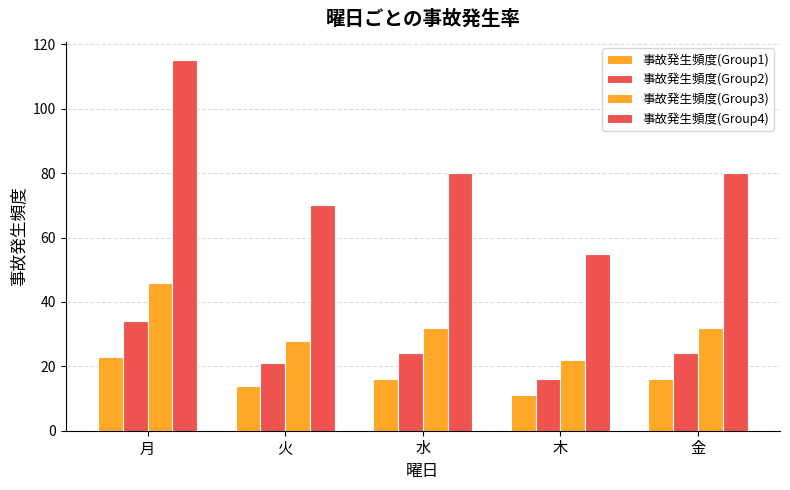

Reading left to right, extract all data points from this chart.

事故発生頻度(Group1): 月=23	火=14	水=16	木=11	金=16
事故発生頻度(Group2): 月=34	火=21	水=24	木=16	金=24
事故発生頻度(Group3): 月=46	火=28	水=32	木=22	金=32
事故発生頻度(Group4): 月=115	火=70	水=80	木=55	金=80